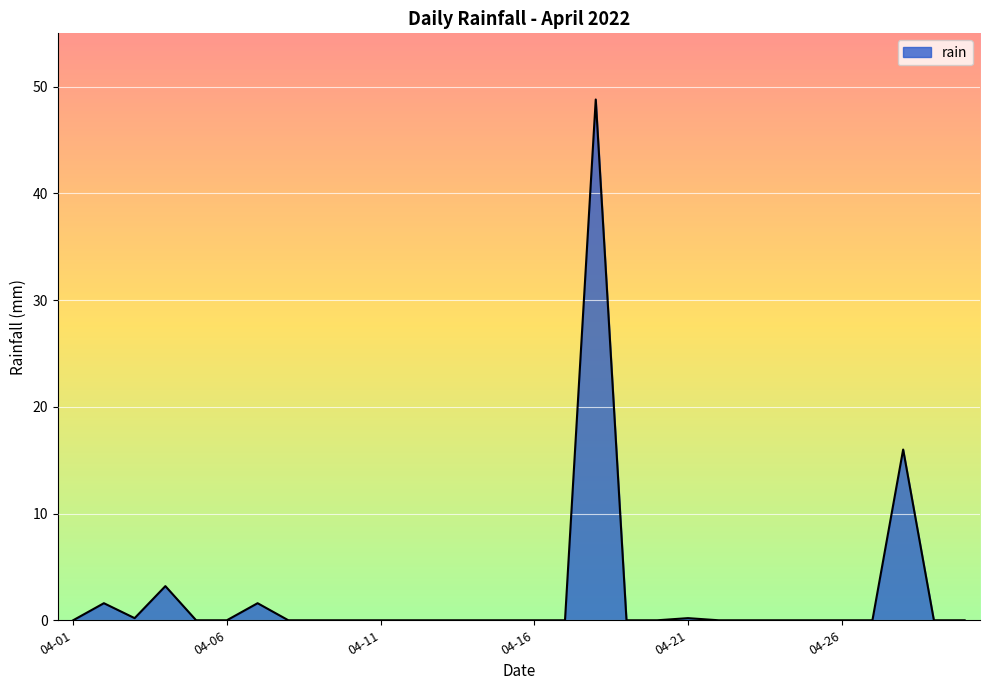

What is the greatest value displayed?

48.8